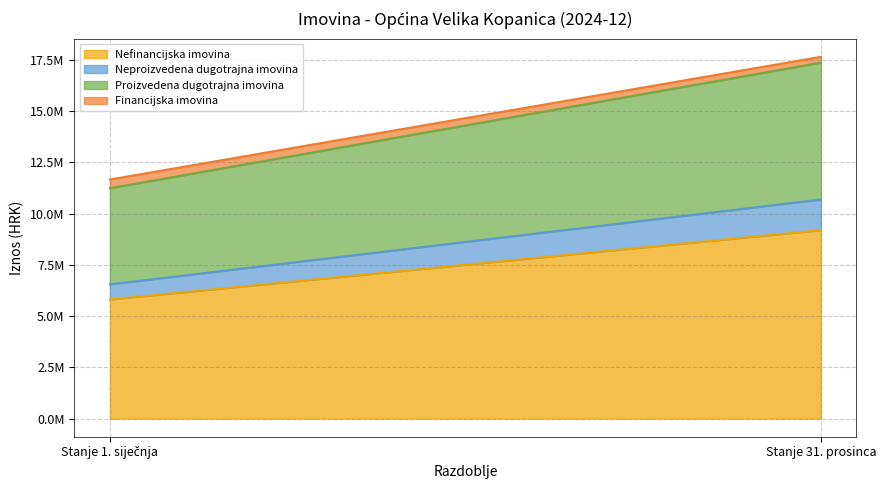

What is the difference between the Neproizvedena dugotrajna imovina values at Stanje 1. siječnja and Stanje 31. prosinca?

757105.5